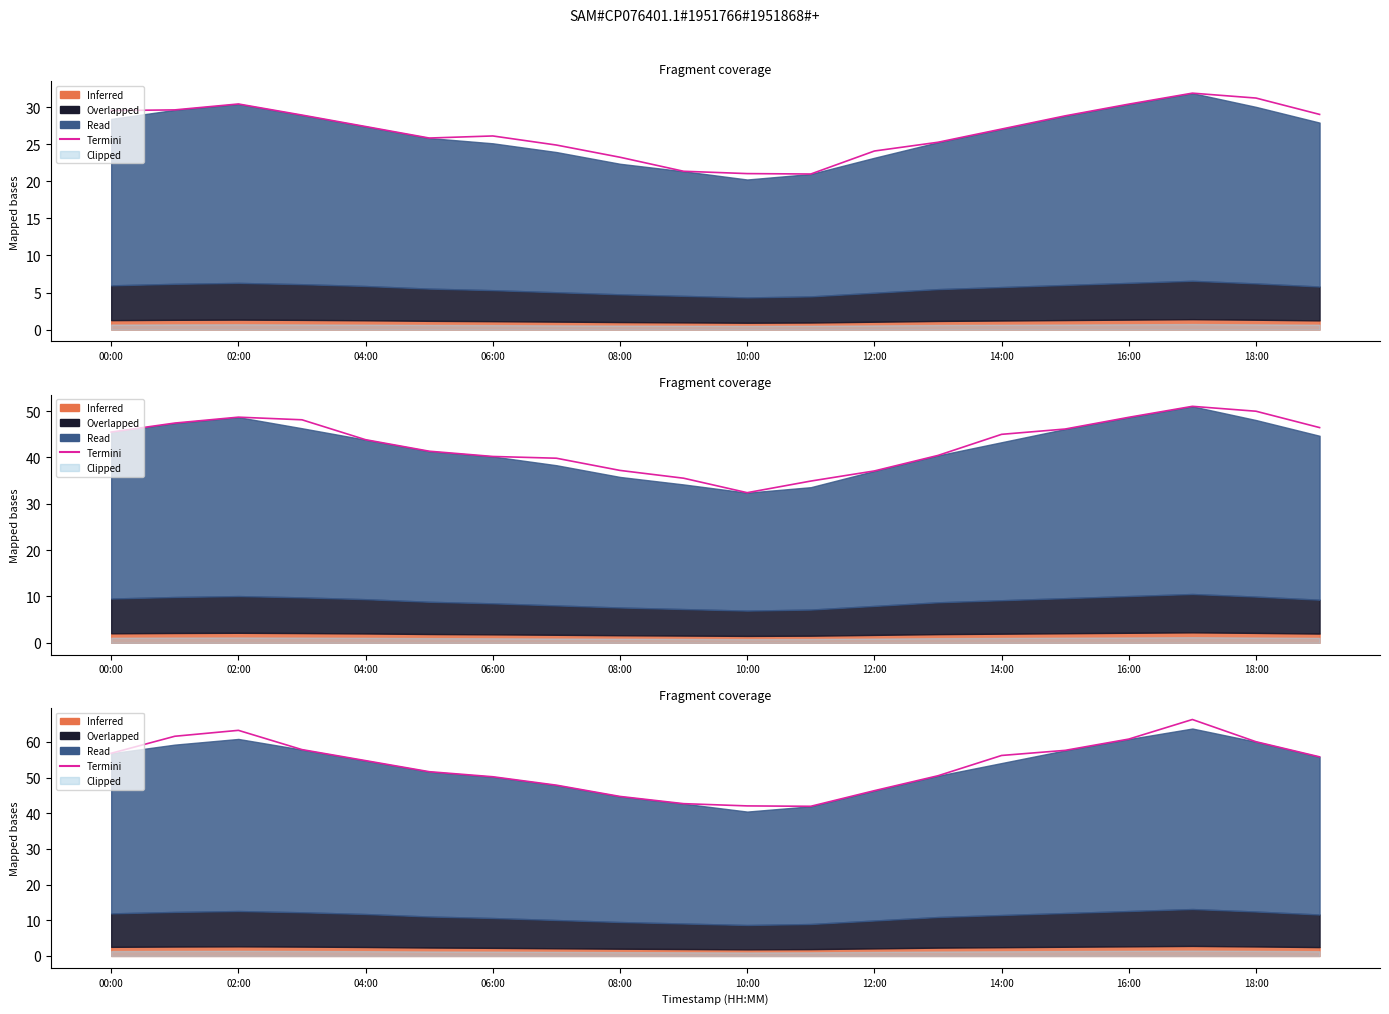

What is the label of the 1st point from the right?

19